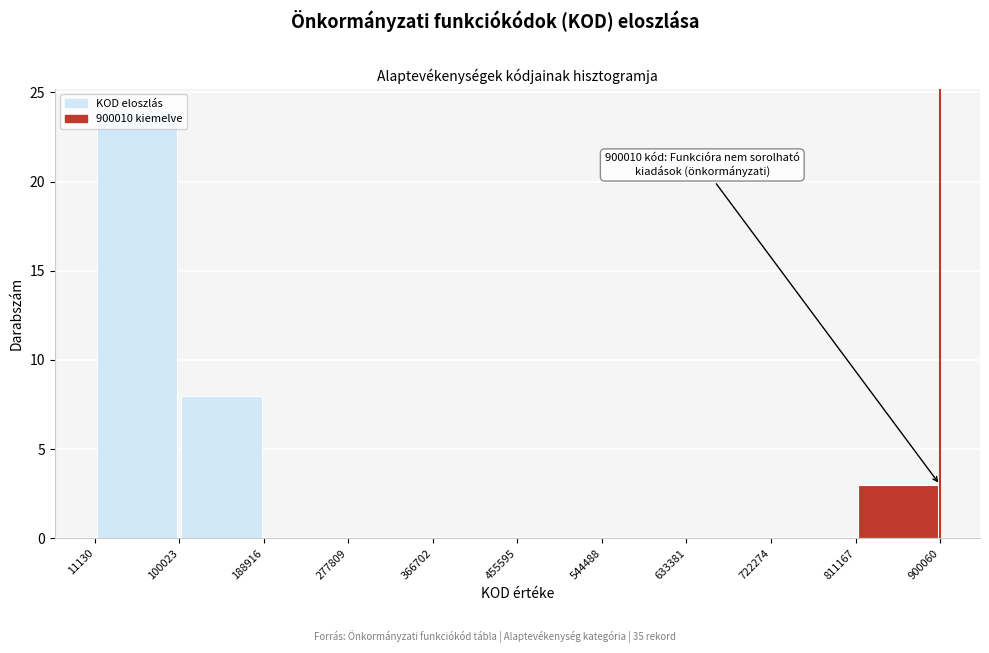

Over which range of the x-axis is the bar tallest?

11130 to 100023